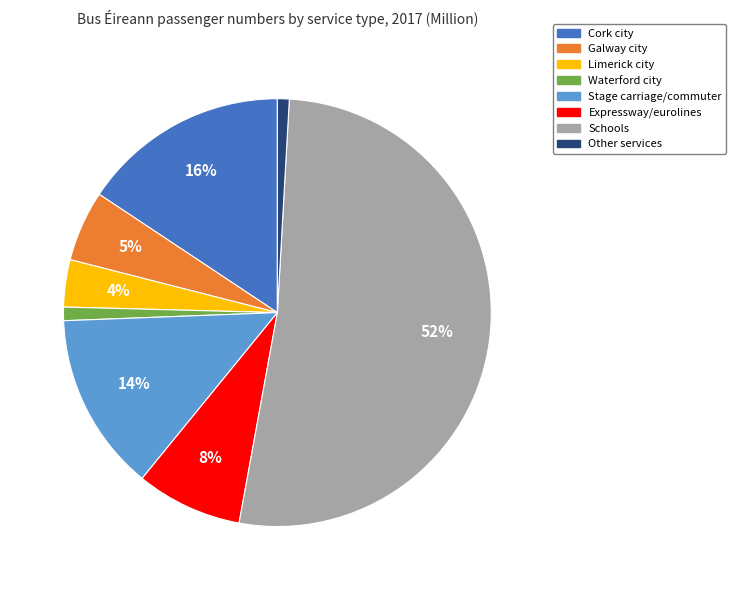

Which category has the biggest portion of the pie?

Schools